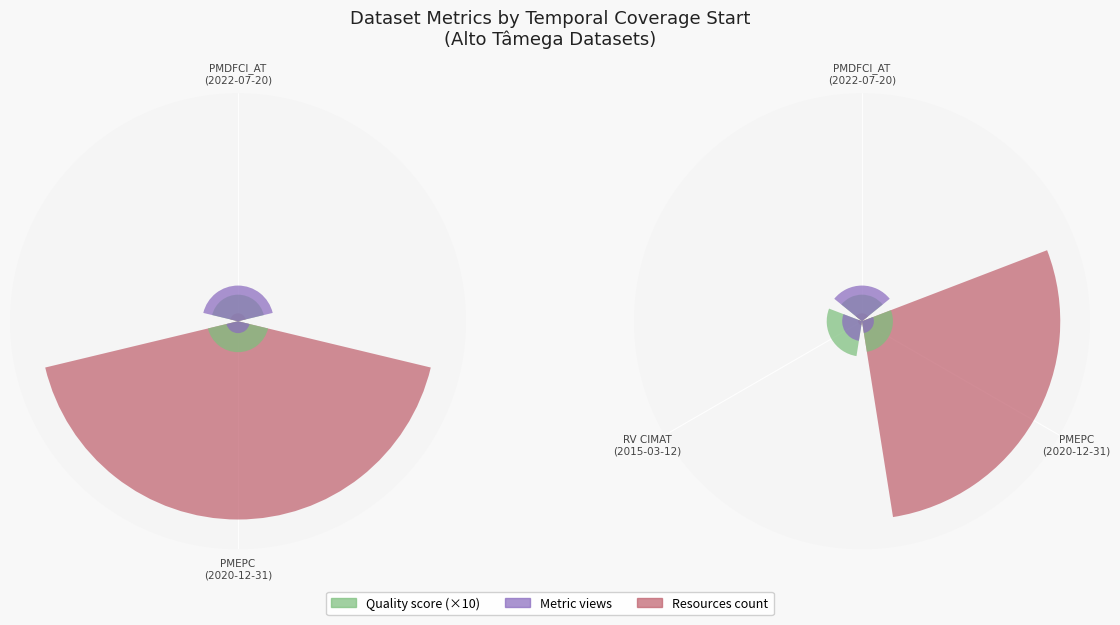

Where is Metric views nearest to the value 6?

RV CIMAT (2015-03-12)